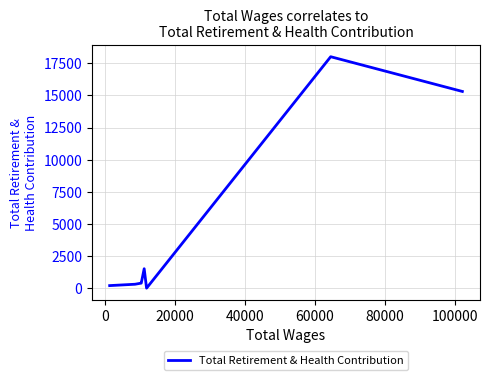

What is the maximum value shown in the chart?

18015